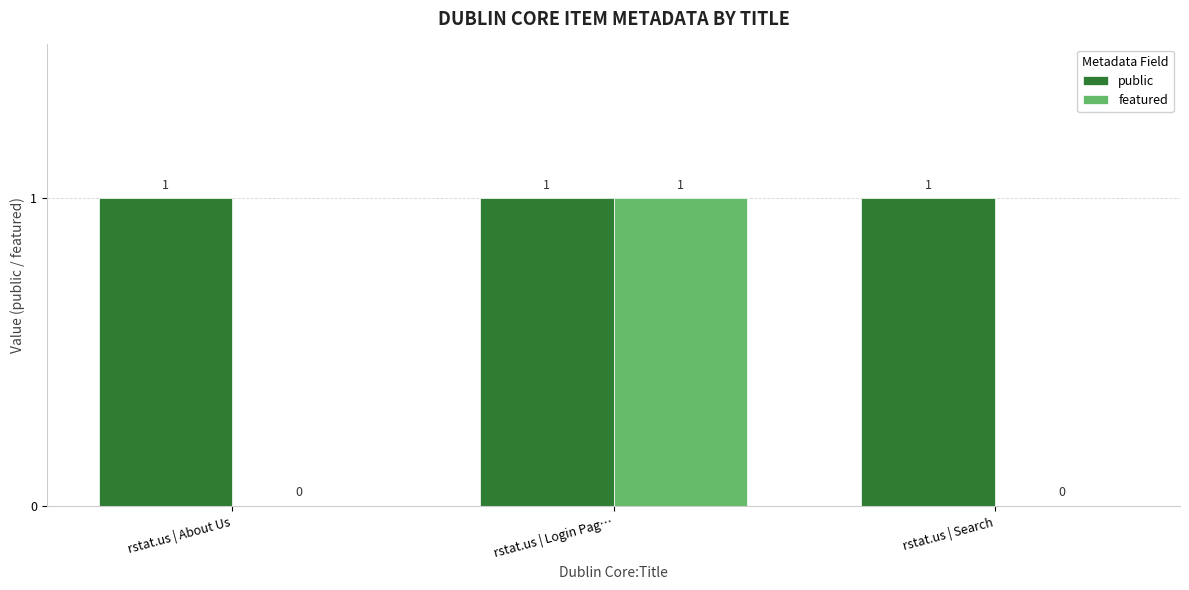

The featured series shows 0 at rstat.us | About Us. True or false?

True